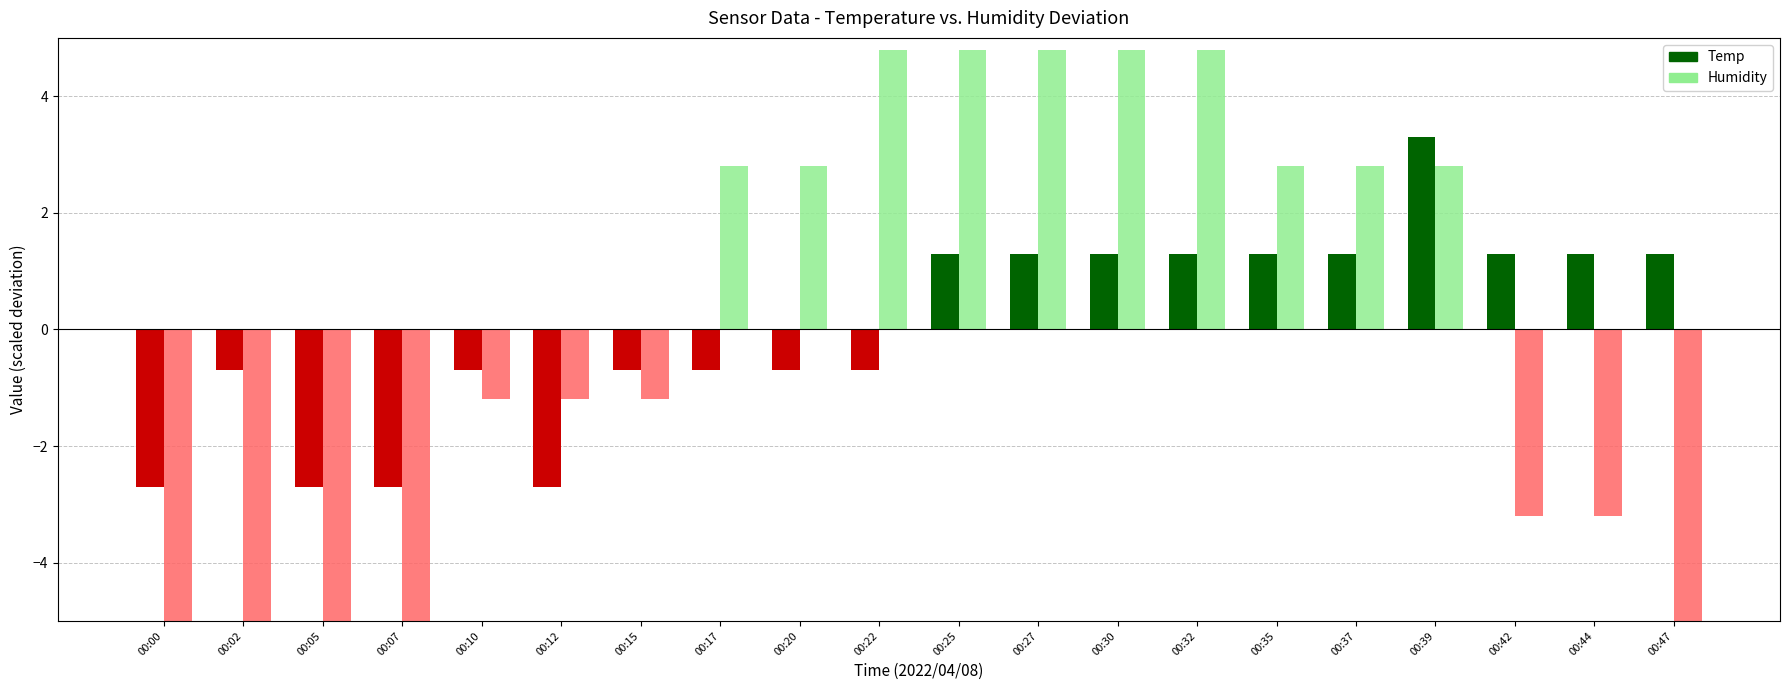

Which has a higher value, 00:35 or 00:15?

00:35